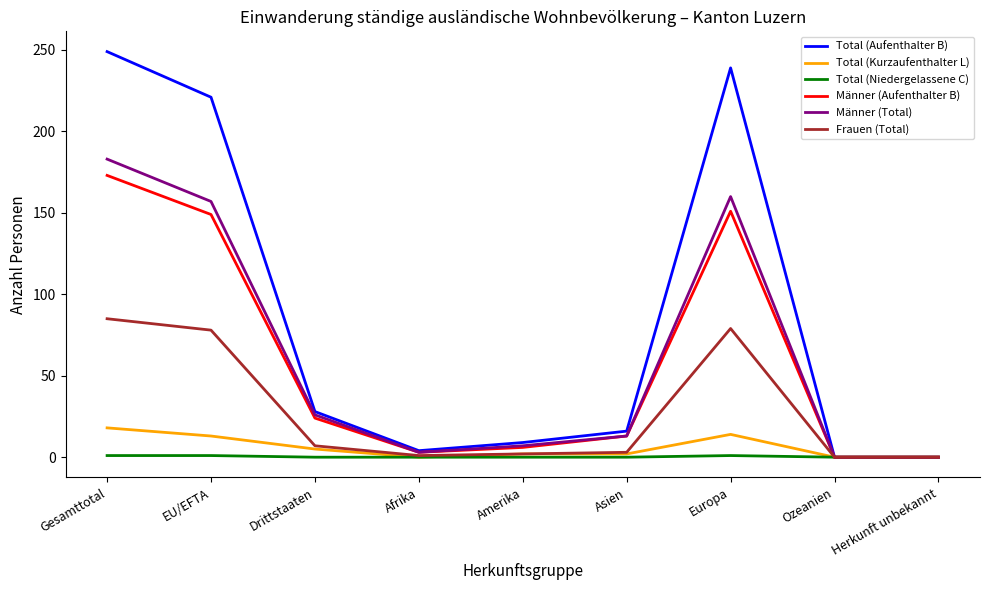

The value of Total (Aufenthalter B) at Herkunft unbekannt is 0. True or false?

True